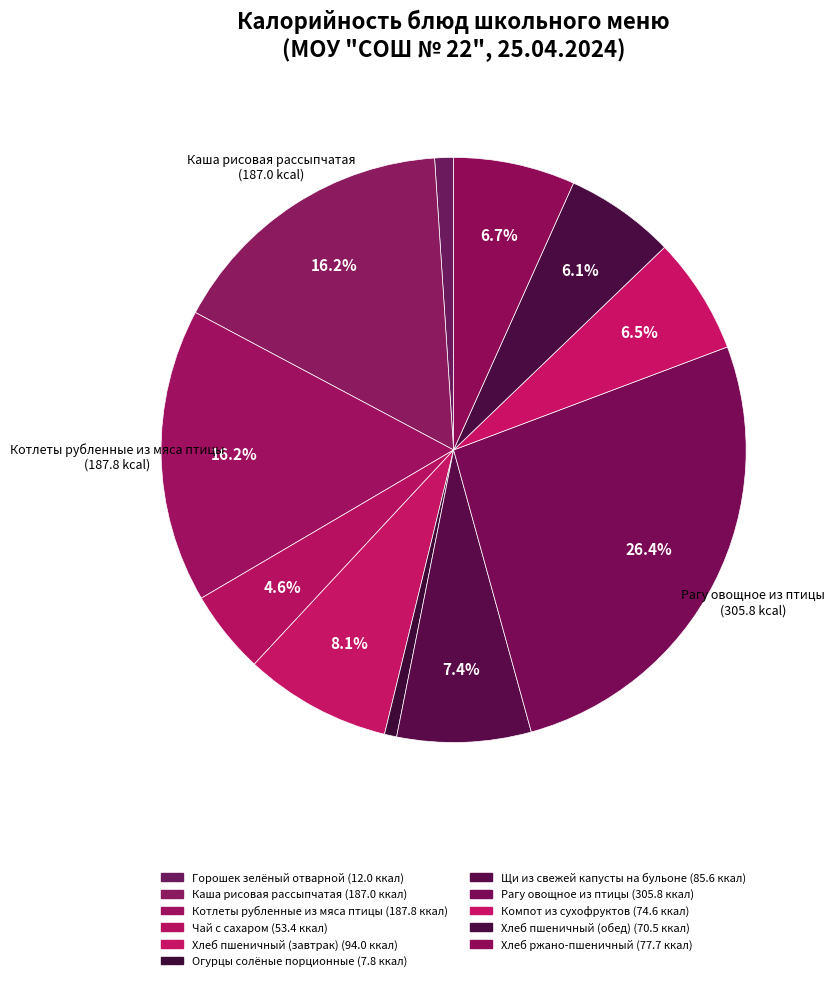

What is the largest slice in the pie chart?

Рагу овощное из птицы